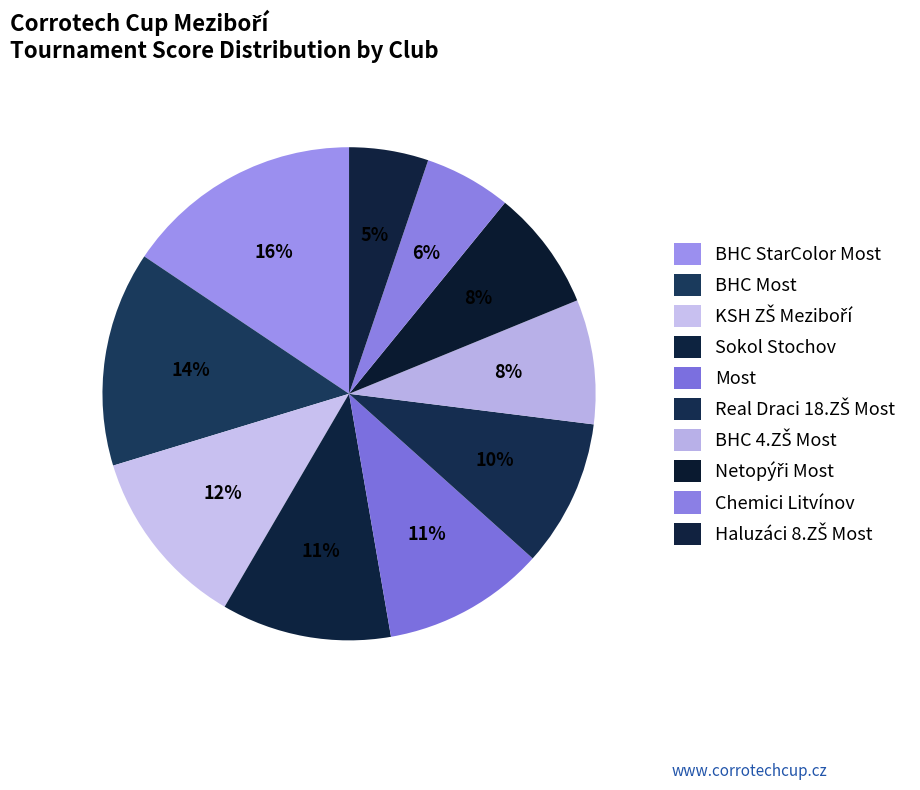

How many slices are in this pie chart?

10